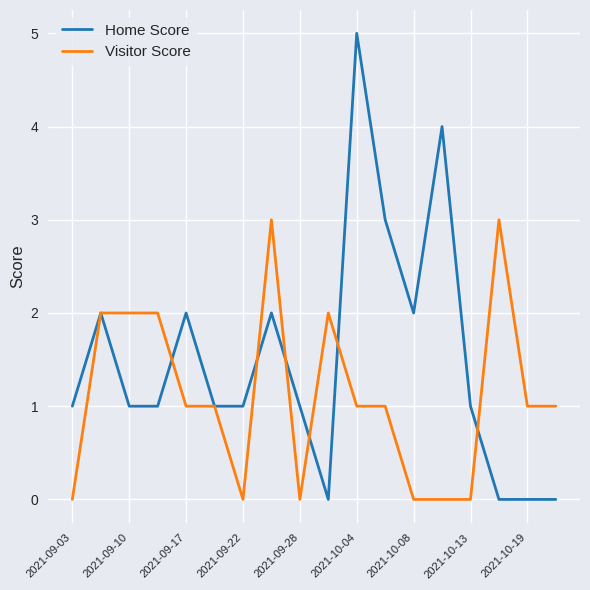

Which series has the largest total across all categories?

Home Score